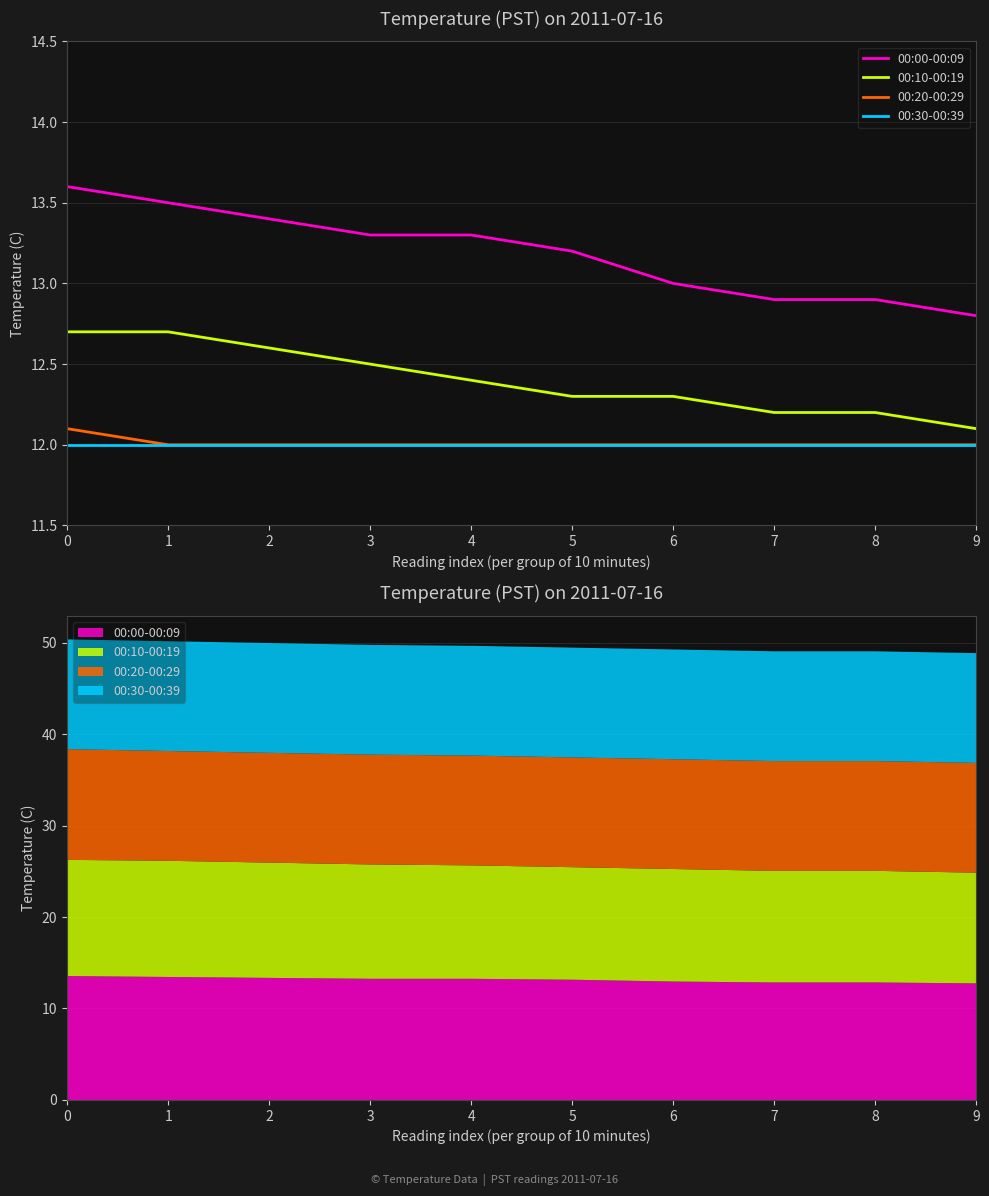

How many data points in 00:20-00:29 are above 12?

1